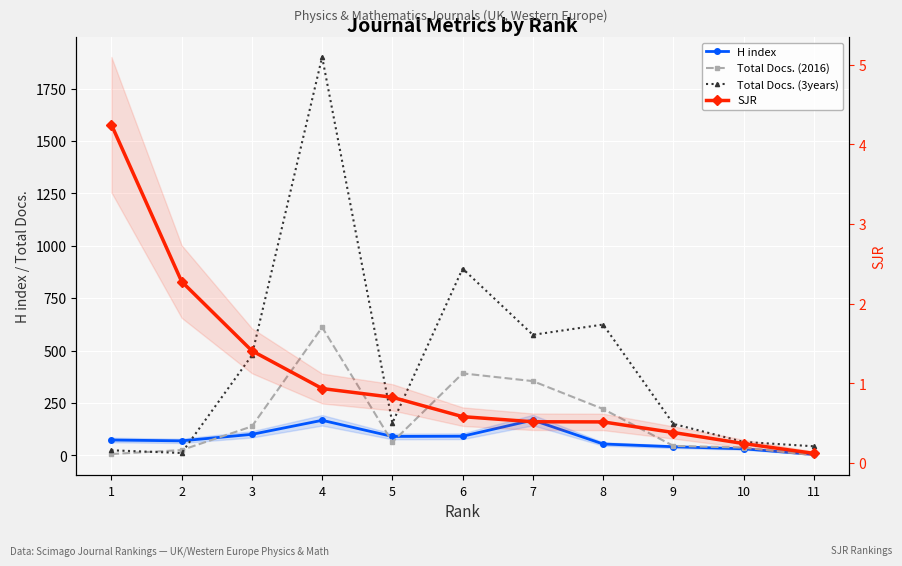

At which category is the sum across all series the highest?

4